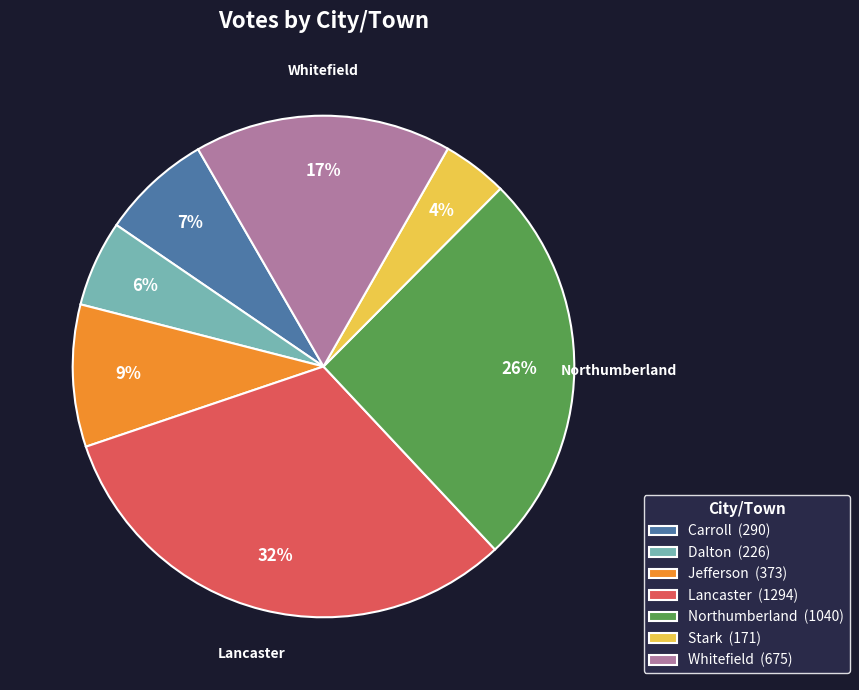

To the nearest percent, what is the difference between the largest and smallest slice percentages?

28%